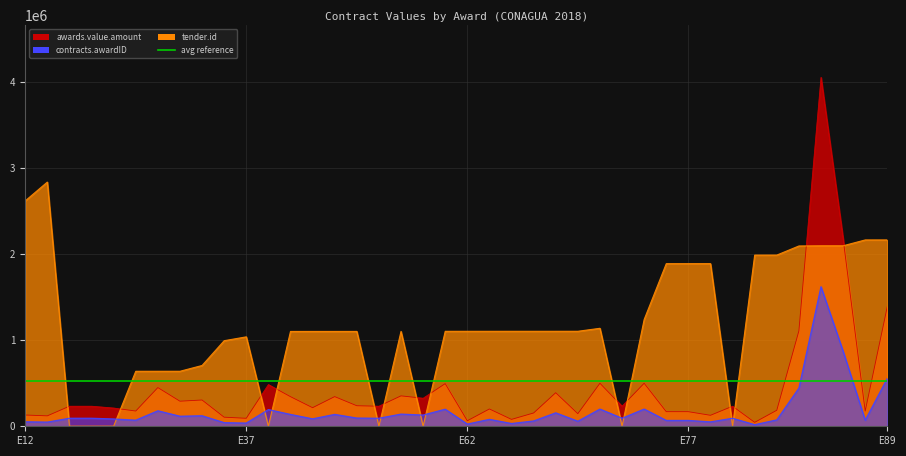

In contracts.awardID, how many points are lower than both neighbors (excluding endpoints)?

14